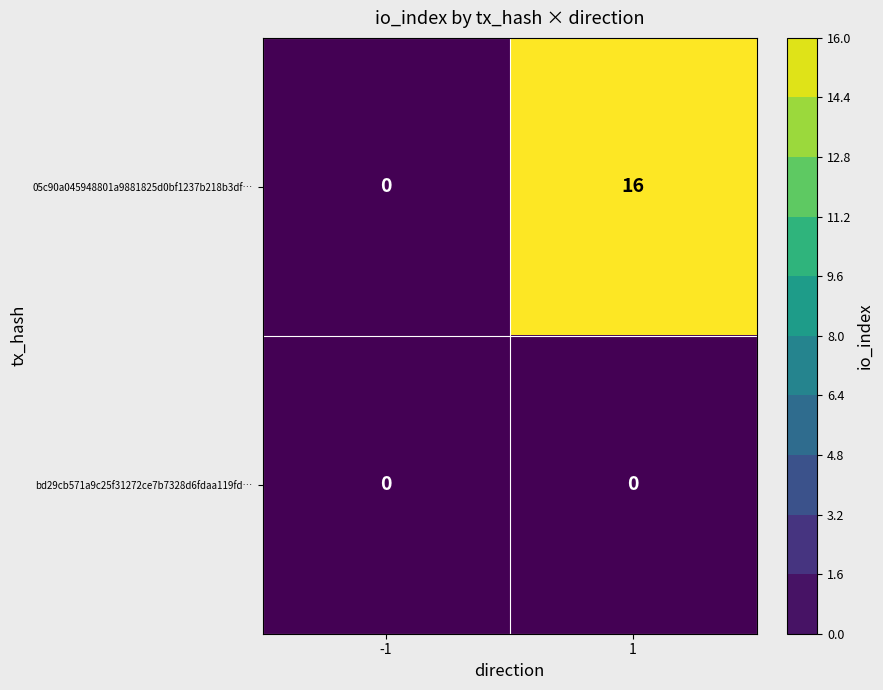

Which series has the widest spread of values?

05c90a045948801a9881825d0bf1237b218b3df…